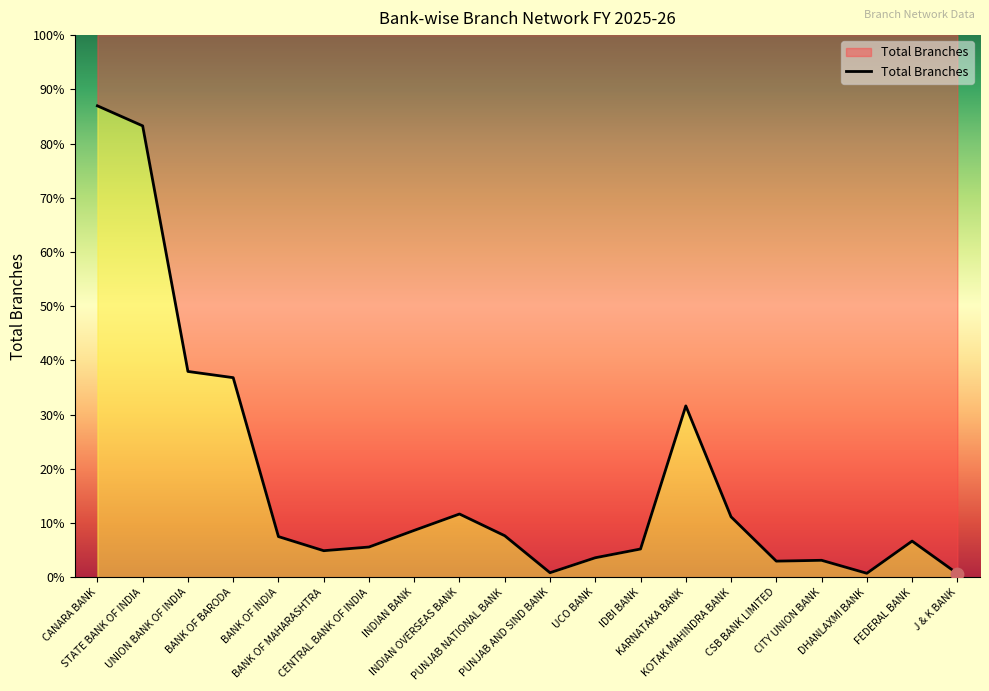

Between STATE BANK OF INDIA and DHANLAXMI BANK, which is larger?

STATE BANK OF INDIA